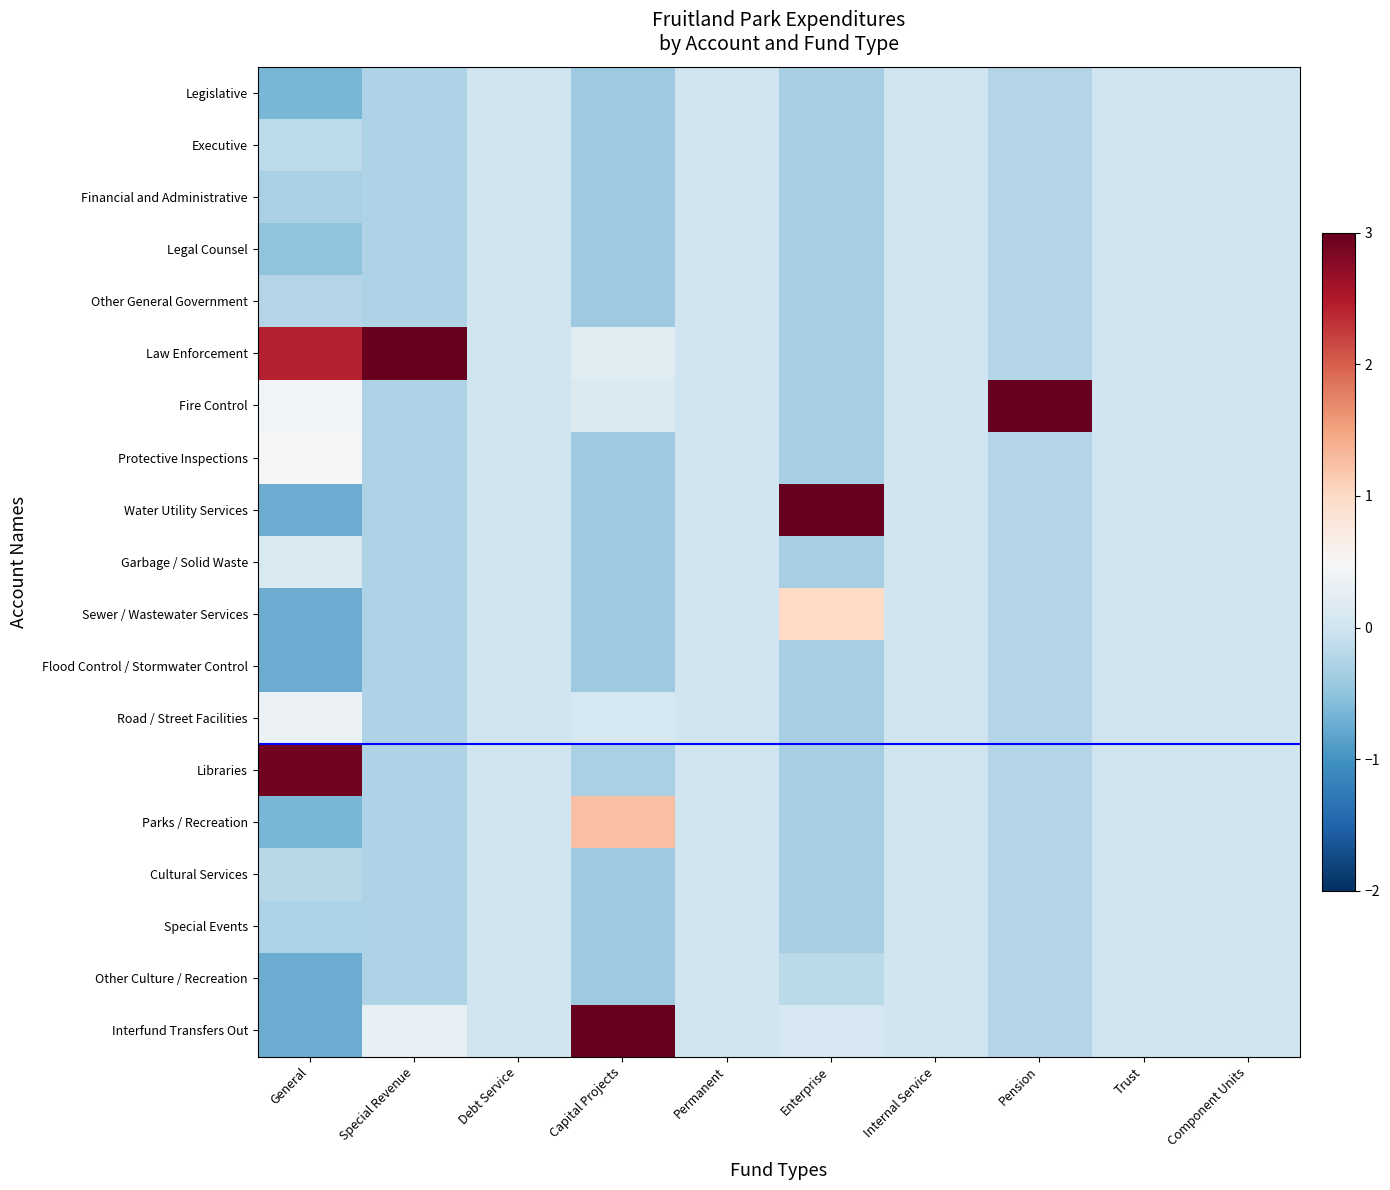

Rank the series at Enterprise from lowest to highest value.

Legislative, Executive, Financial and Administrative, Legal Counsel, Other General Government, Law Enforcement, Fire Control, Protective Inspections, Garbage / Solid Waste, Flood Control / Stormwater Control, Road / Street Facilities, Libraries, Parks / Recreation, Cultural Services, Special Events, Other Culture / Recreation, Interfund Transfers Out, Sewer / Wastewater Services, Water Utility Services